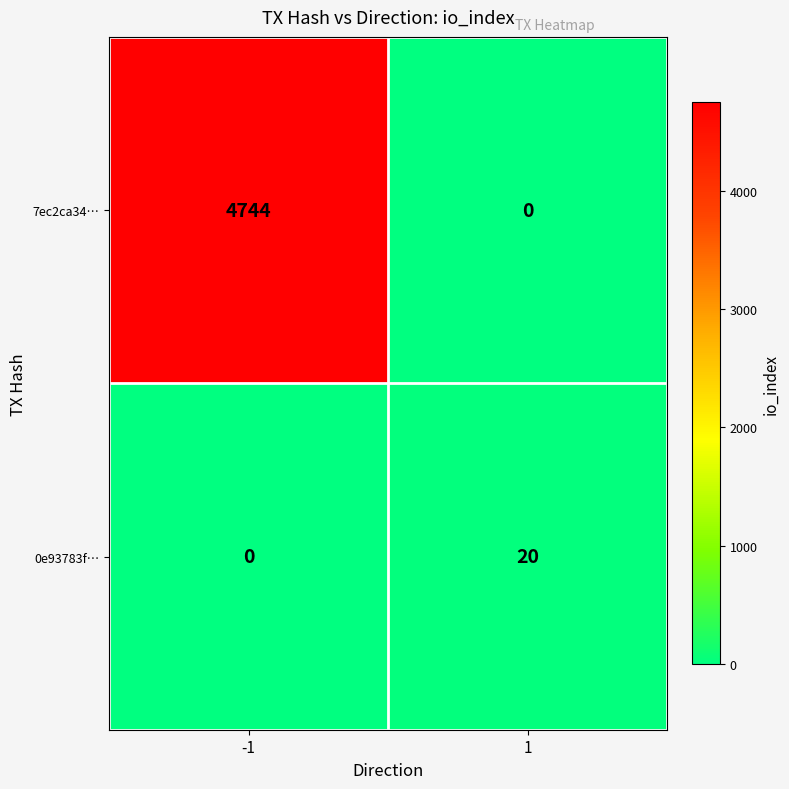

What is the maximum value for 0e93783f…?

20